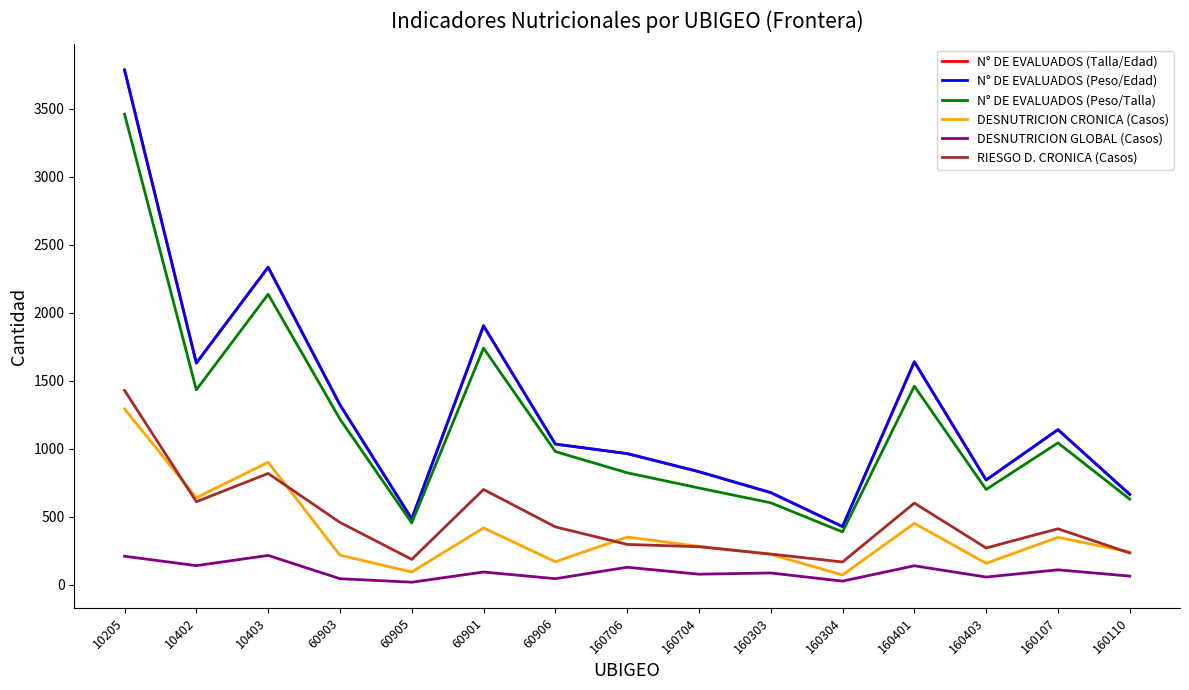

What is the difference between the N° DE EVALUADOS (Peso/Edad) values at 160401 and 60906?

605